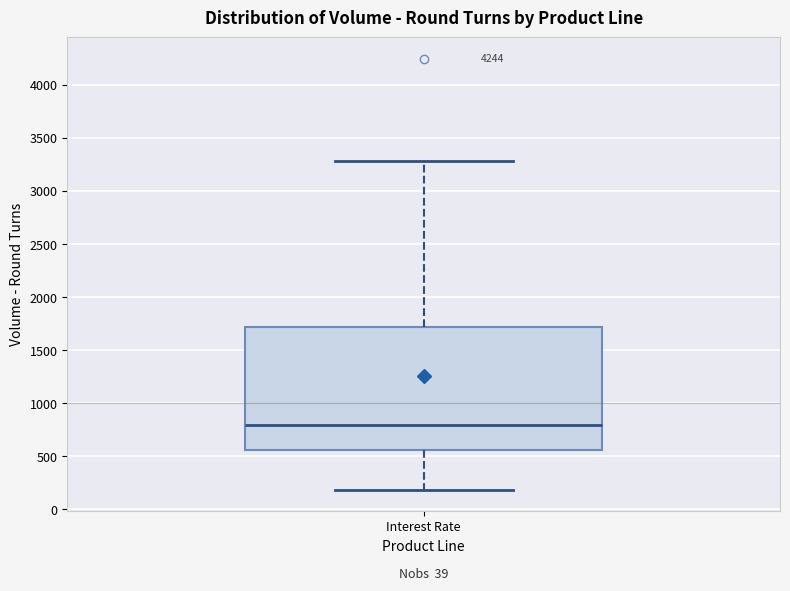

Read this box plot against the y-axis: the position of the median line, the range covered by the box, and the ends of both whiskers. The values are not printed on the chart, so give them approximately, as read against the axis.

median 800, box 550 to 1700, whiskers 200 to 3300